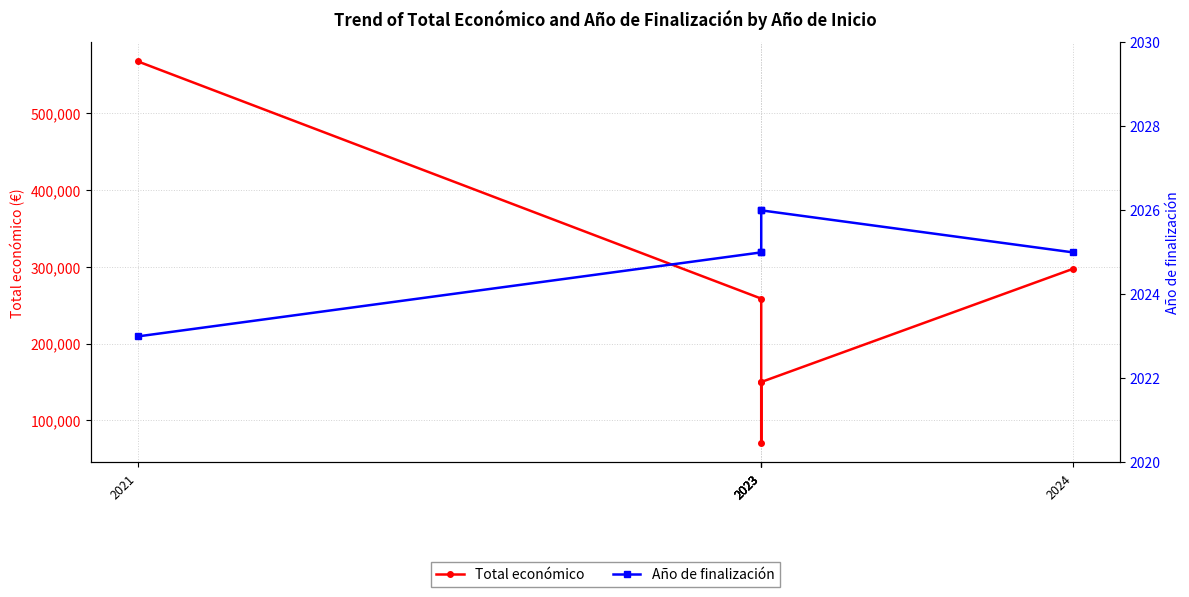

List the series in order of their peak value, lowest first.

Año de finalización, Total económico